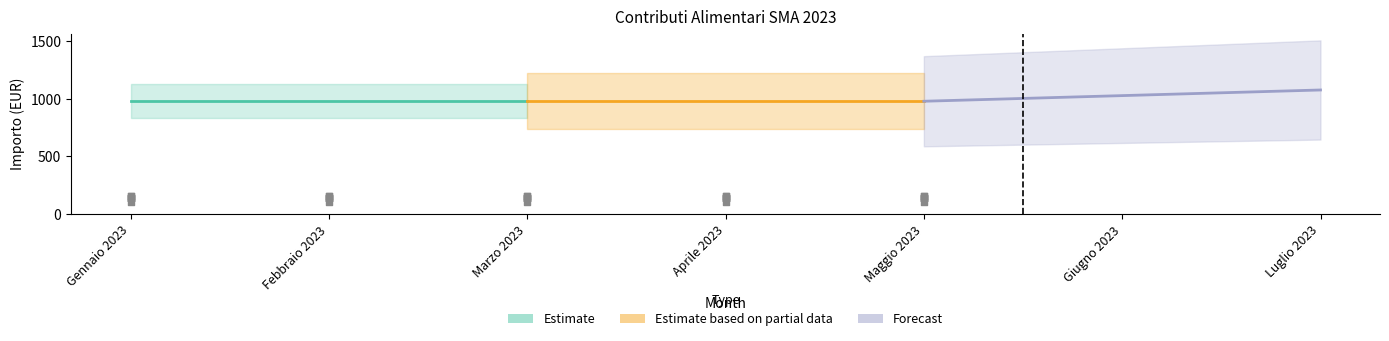

At how many categories does at least one series exceed 1018?

2